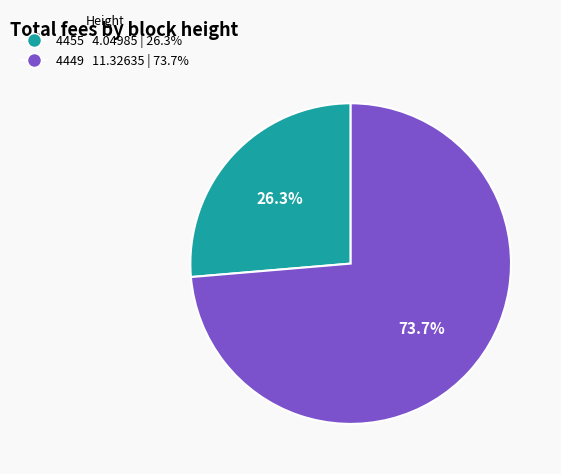

To the nearest percent, what percentage of the pie is 4455?

26%